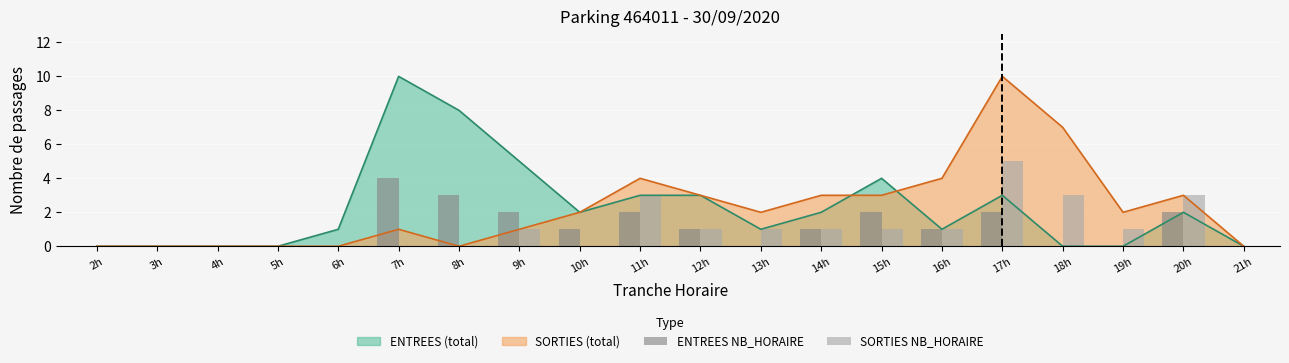

What is the sum of the SORTIES NB_HORAIRE values at 12h and 4h?

1